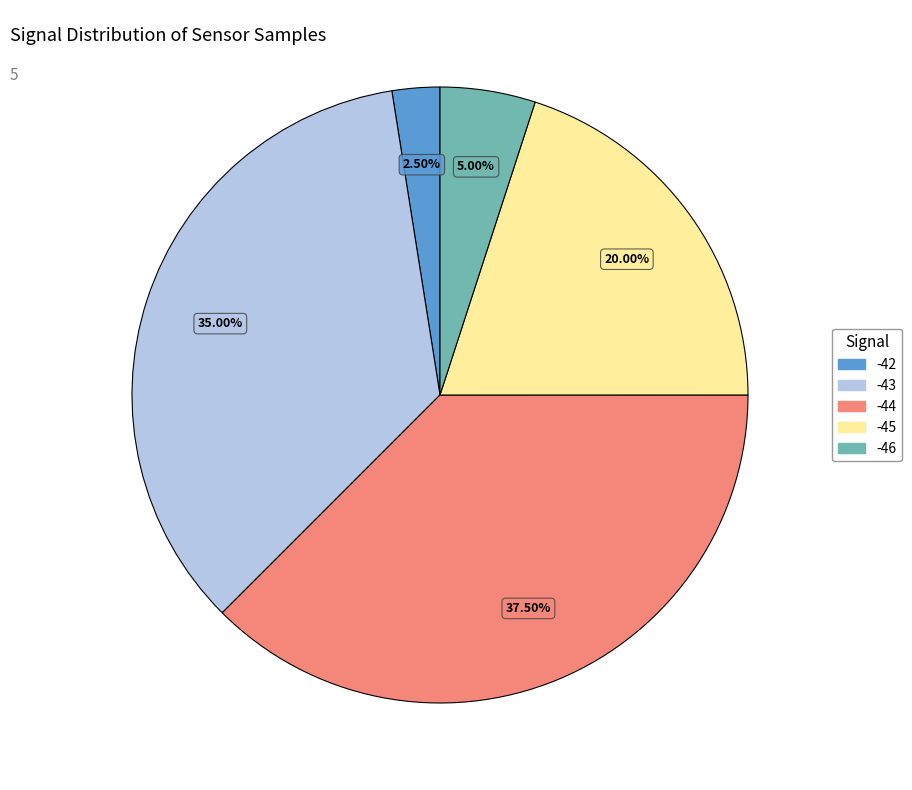

Is there a majority slice in this chart?

No